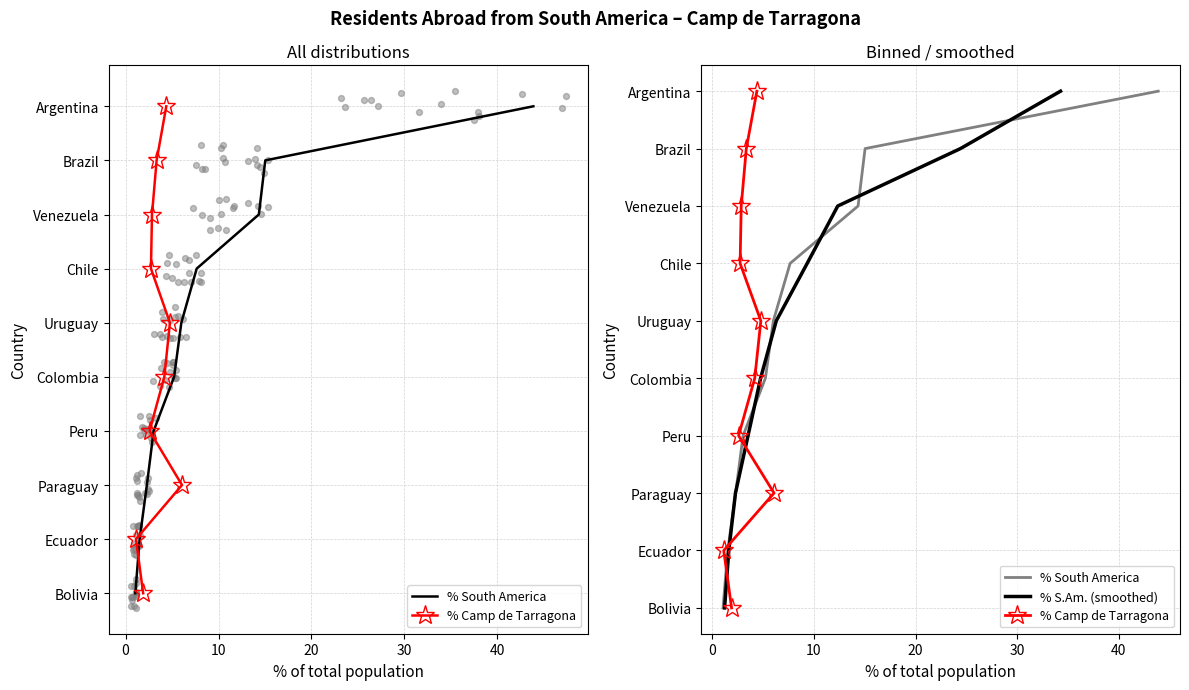

Is the value of % South America at 10 greater than the value of % S.Am. (smoothed) at 50?

No